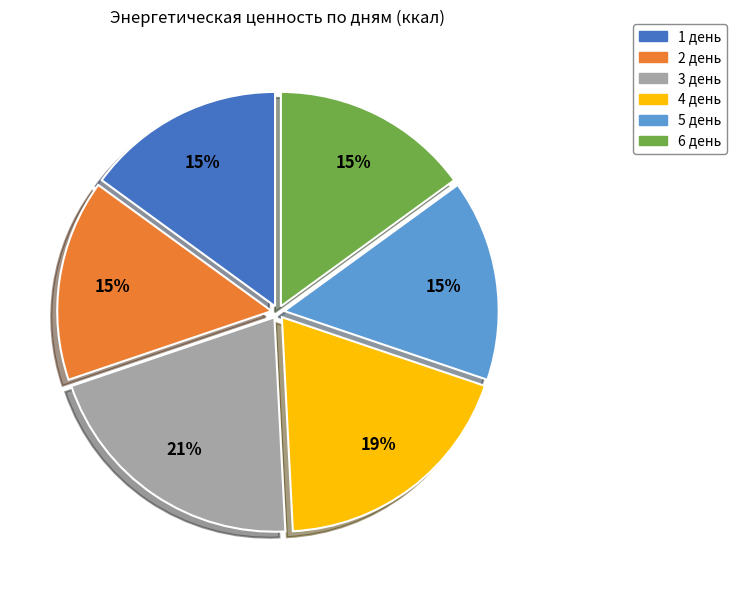

How many slices are in this pie chart?

6